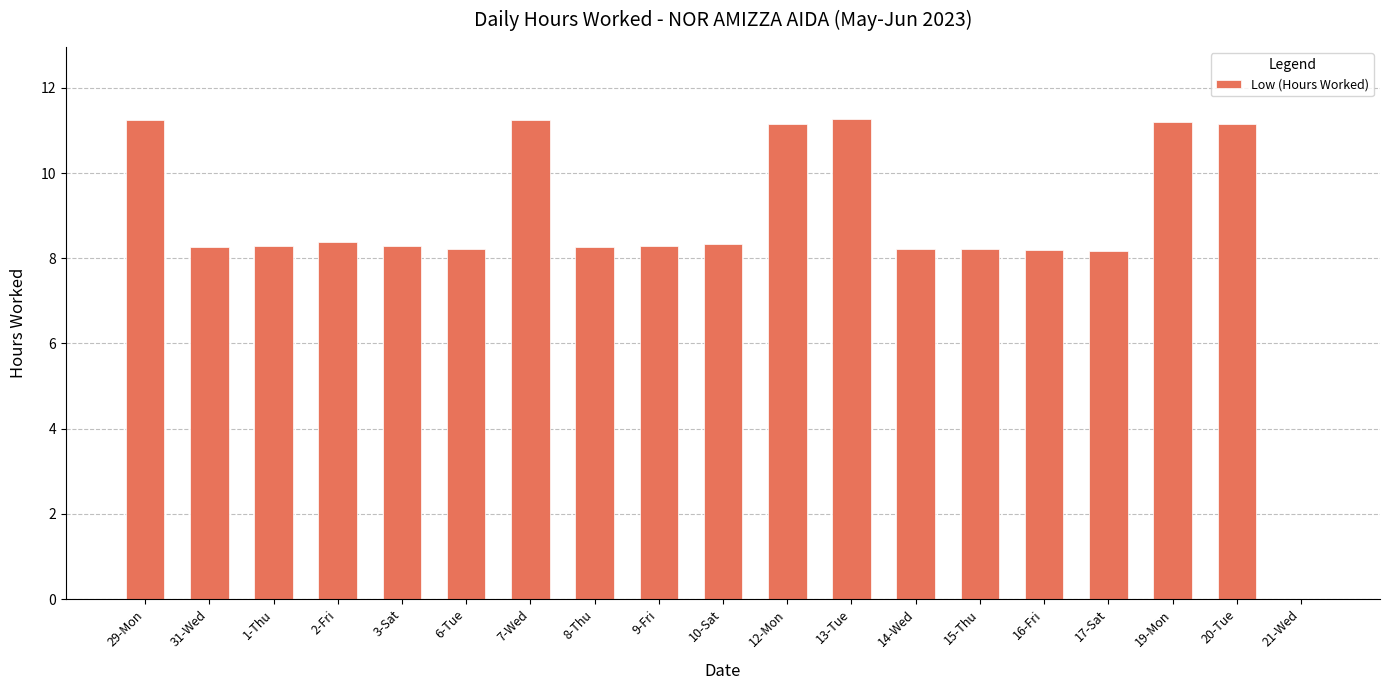

What is the change in value from 6-Tue to 7-Wed?

+3.0